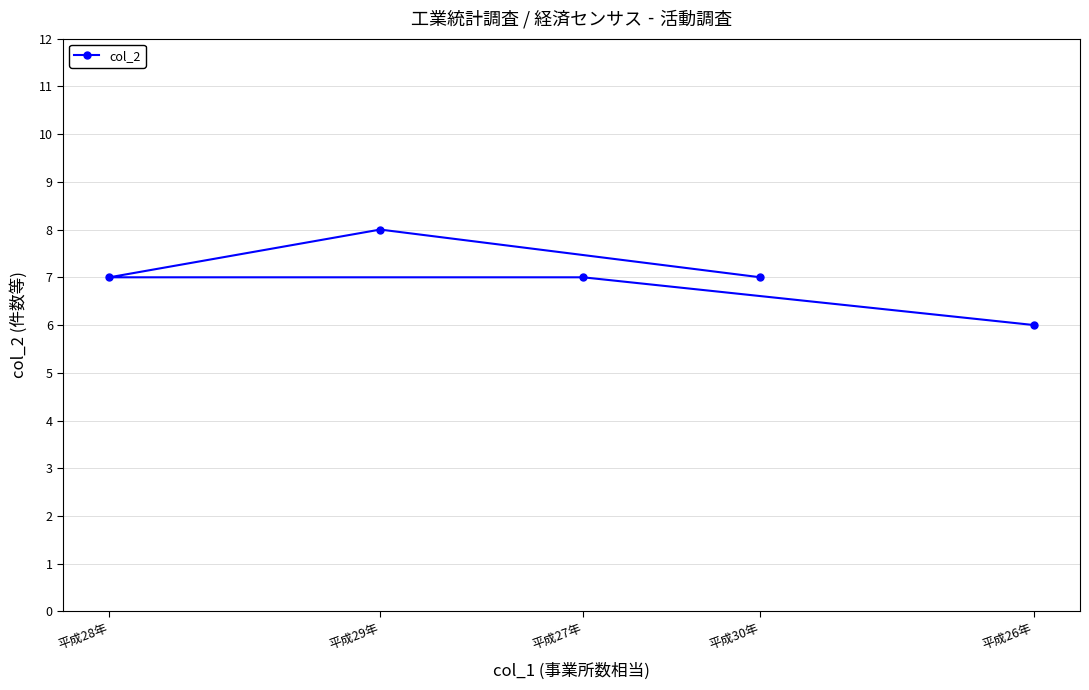

What is the ratio of the value at 平成28年 to the value at 平成26年?

1.2